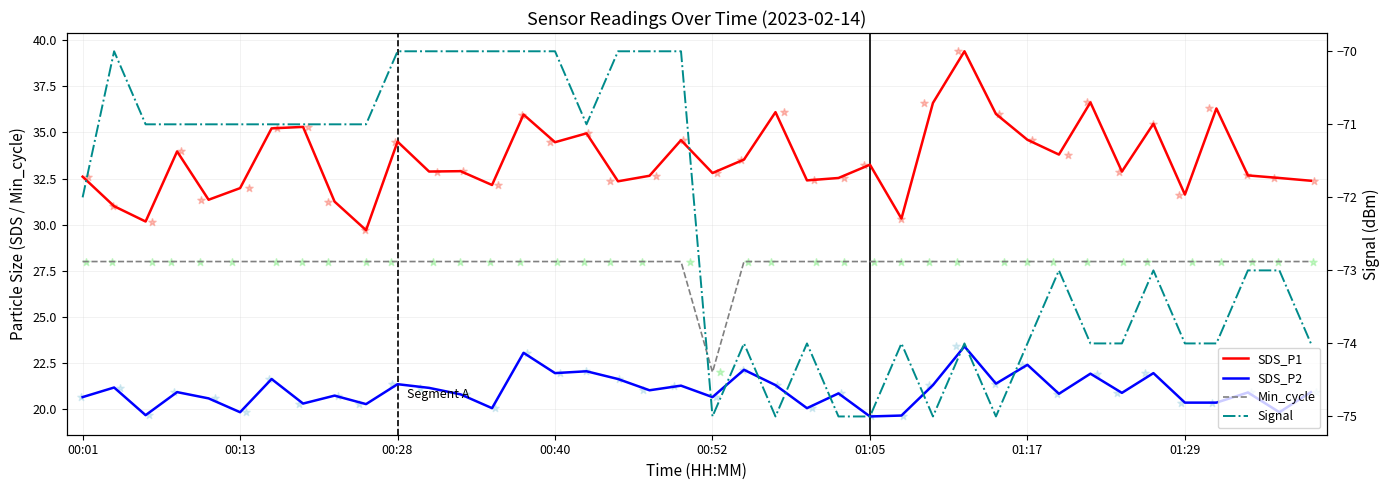

What are all the series names shown in the legend?

SDS_P1, SDS_P2, Min_cycle, Signal